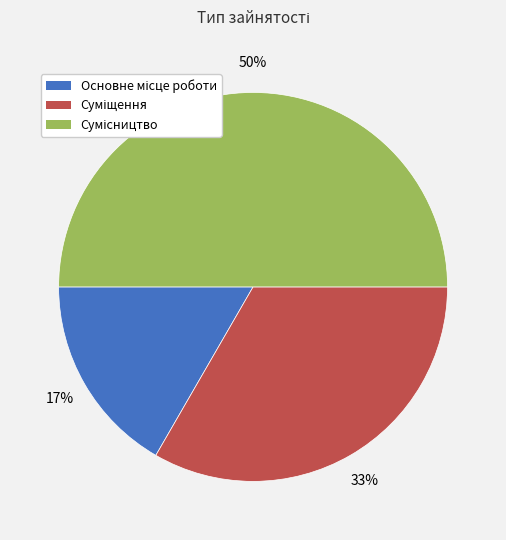

To the nearest percent, what is the average slice percentage?

33%